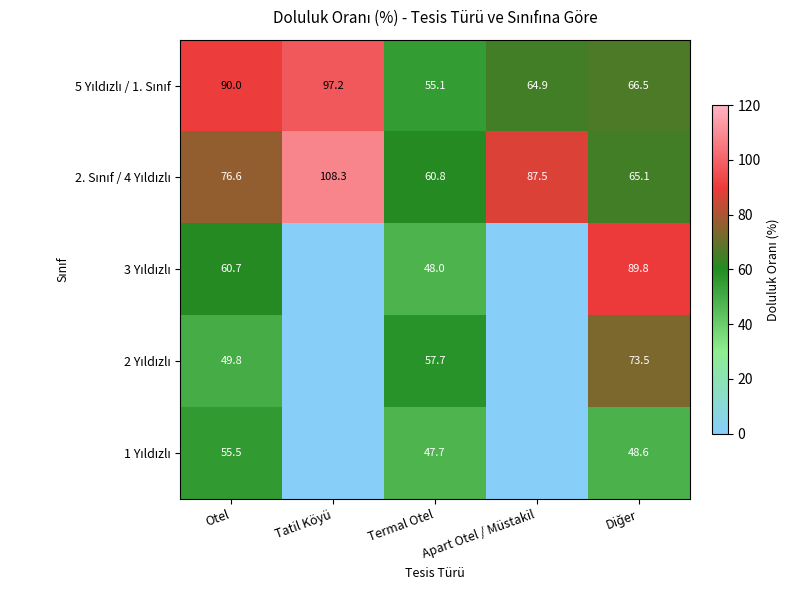

What is the spread (max minus min) of values at Termal Otel?

13.1